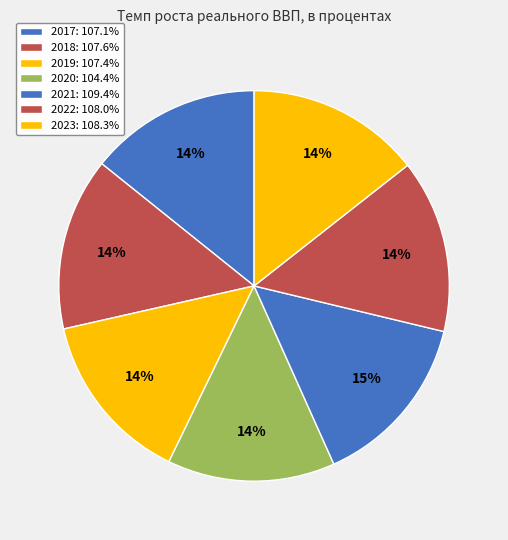

What is the total percentage of 2017 and 2023?

28.6%